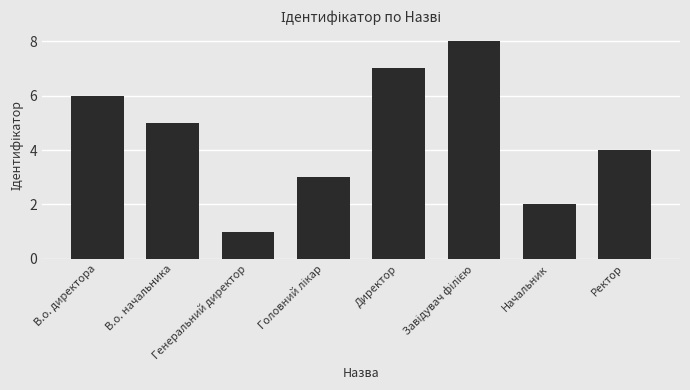

Count the number of categories in the chart.

8